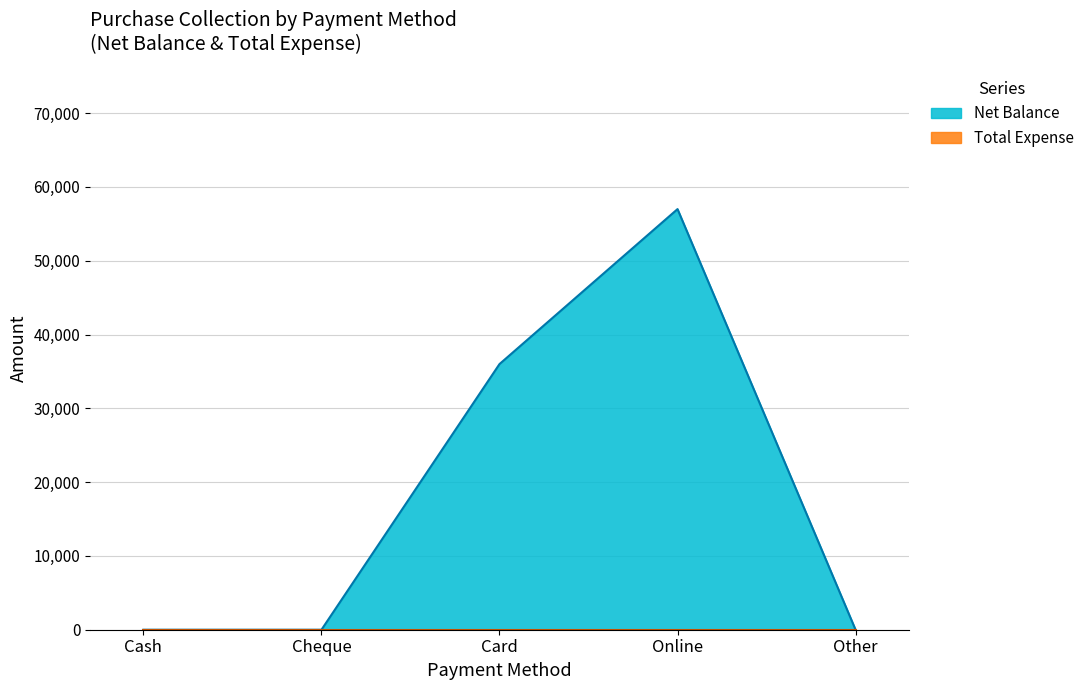

Does the chart display data point markers on the line(s)?

No